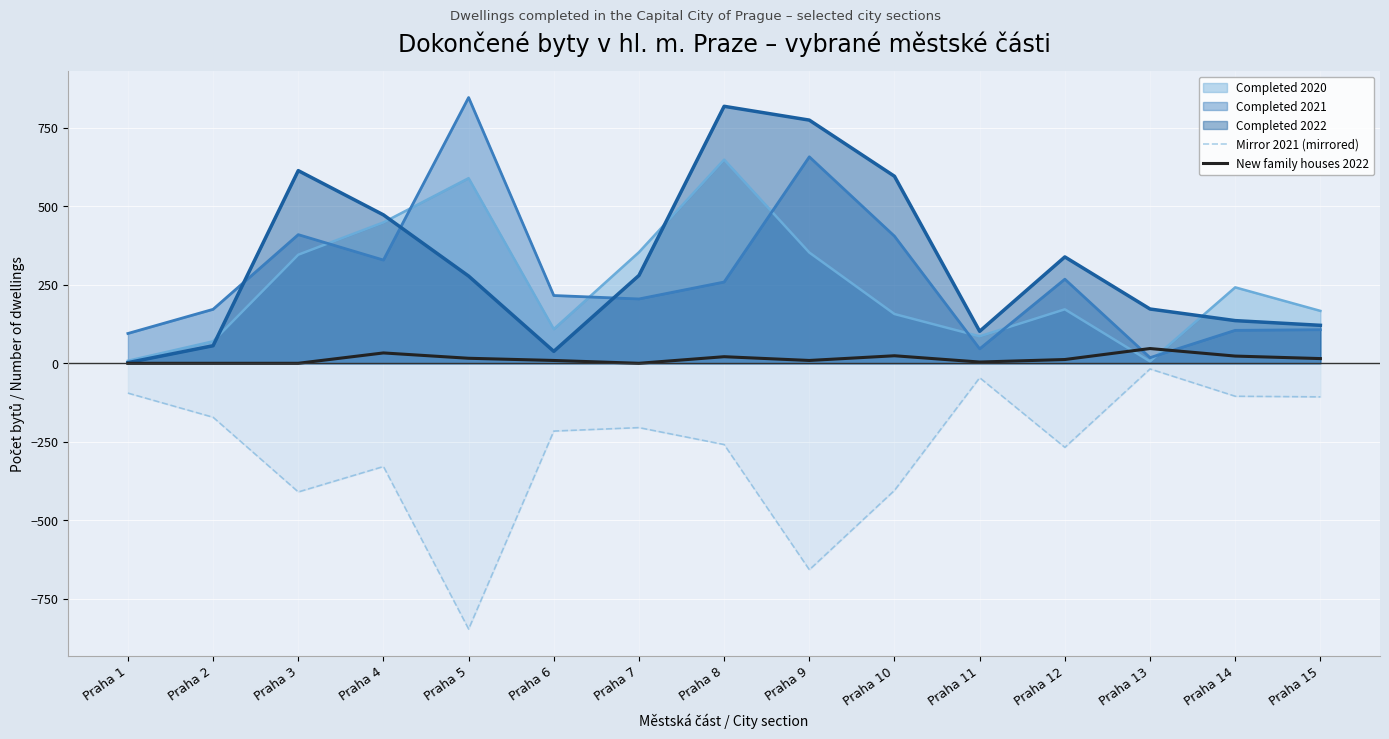

Does the chart display data point markers on the line(s)?

No